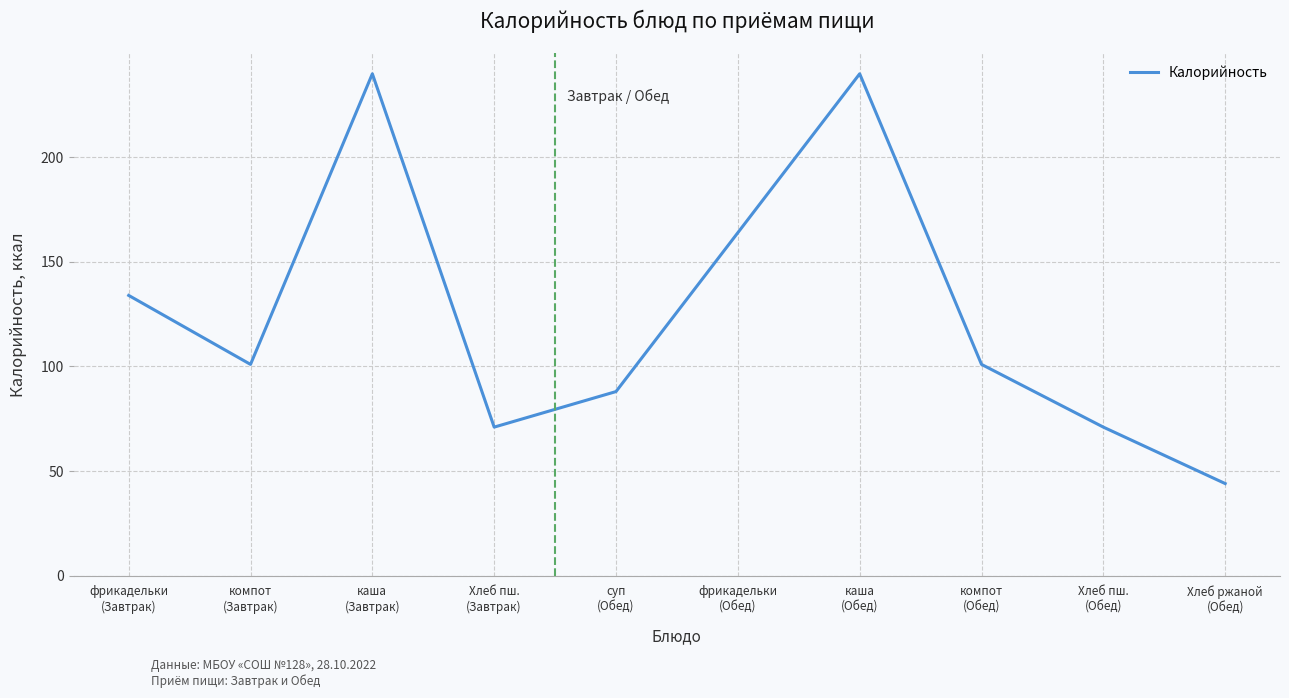

What is the minimum value shown in the chart?

44